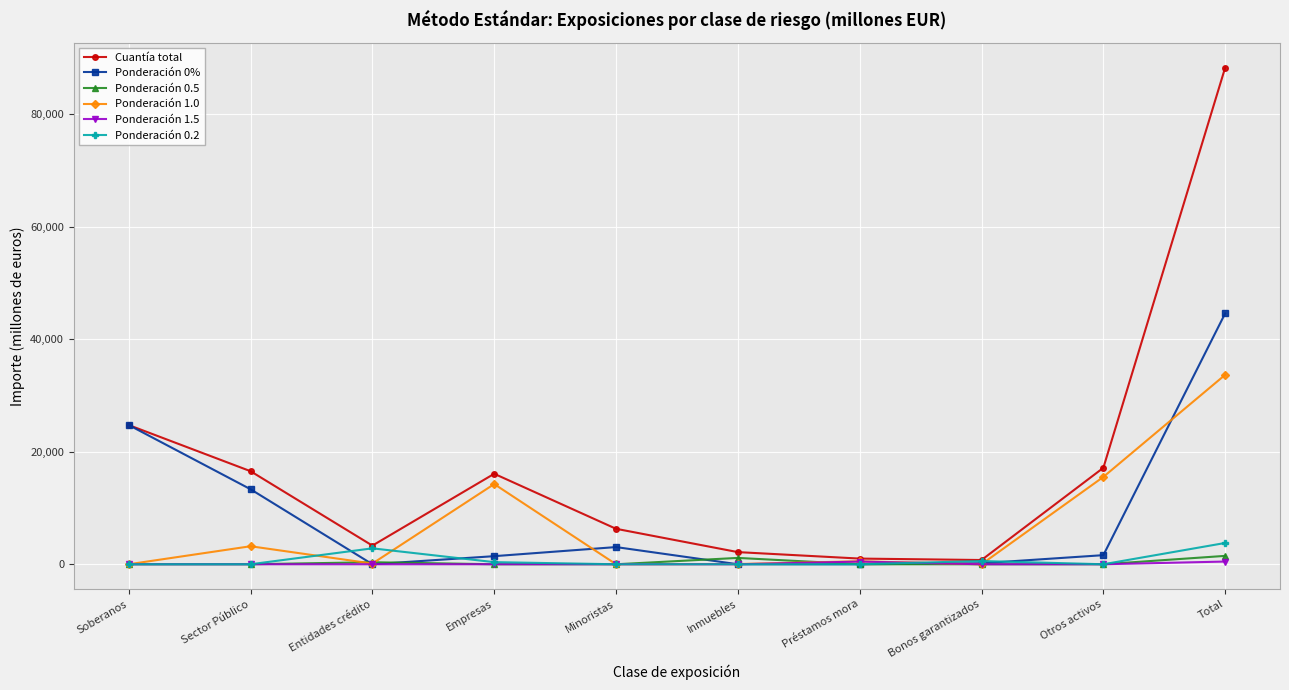

Count the number of data series in this chart.

6